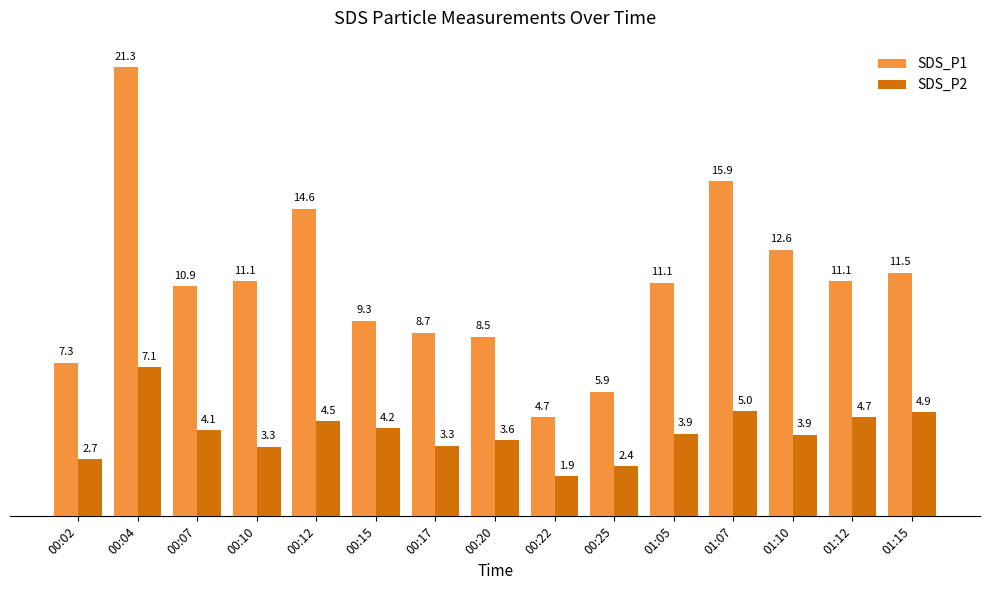

Reading left to right, list all the values displayed in this chart.

SDS_P1: 00:02=7.3	00:04=21.3	00:07=10.9	00:10=11.1	00:12=14.6	00:15=9.3	00:17=8.7	00:20=8.5	00:22=4.7	00:25=5.9	01:05=11.1	01:07=15.9	01:10=12.6	01:12=11.1	01:15=11.5
SDS_P2: 00:02=2.7	00:04=7.1	00:07=4.1	00:10=3.3	00:12=4.5	00:15=4.2	00:17=3.3	00:20=3.6	00:22=1.9	00:25=2.4	01:05=3.9	01:07=5.0	01:10=3.9	01:12=4.7	01:15=4.9